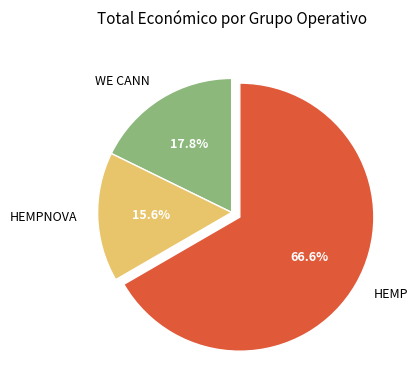

What is the smallest slice in the pie chart?

HEMPNOVA